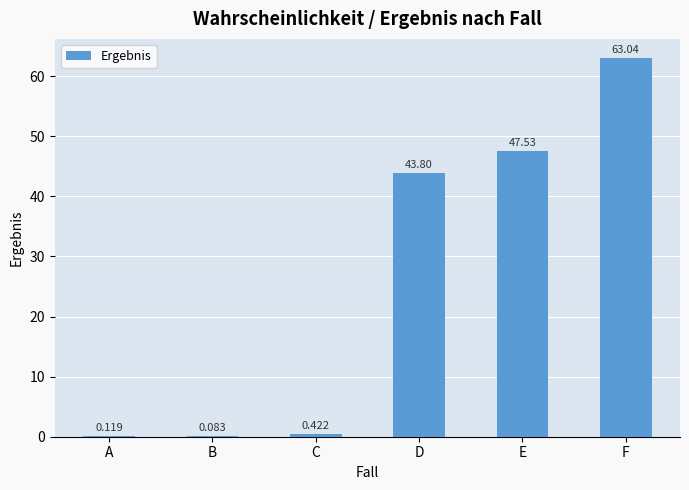

Where is the data nearest to the value 31?

D